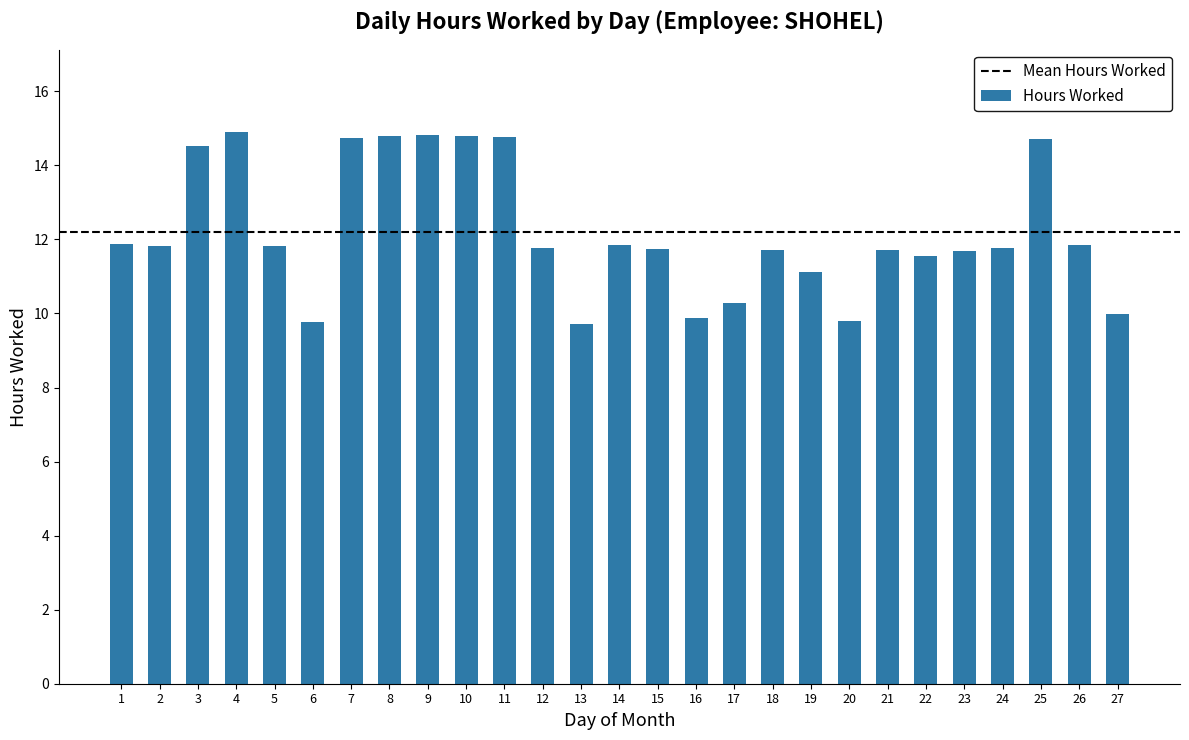

The value at 4 is 14.9. True or false?

True